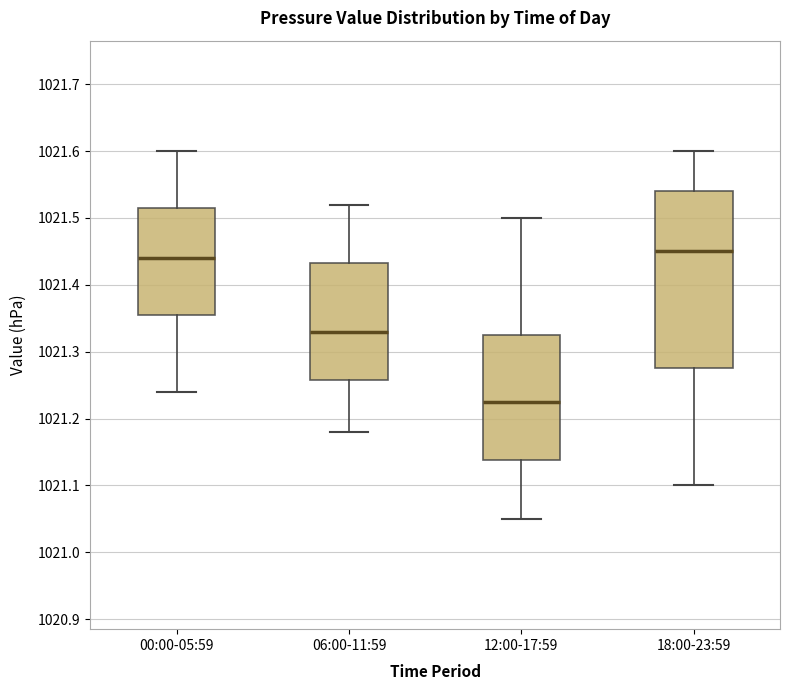

Which box is the tallest, from its lower edge to its upper edge?

18:00-23:59